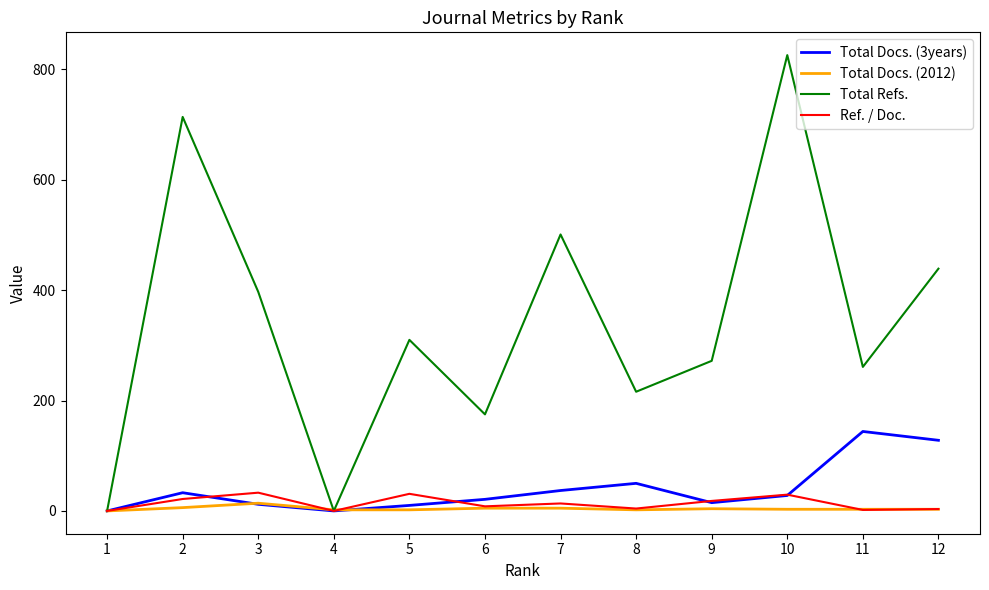

What is the highest value of the Ref. / Doc. series?

33.1